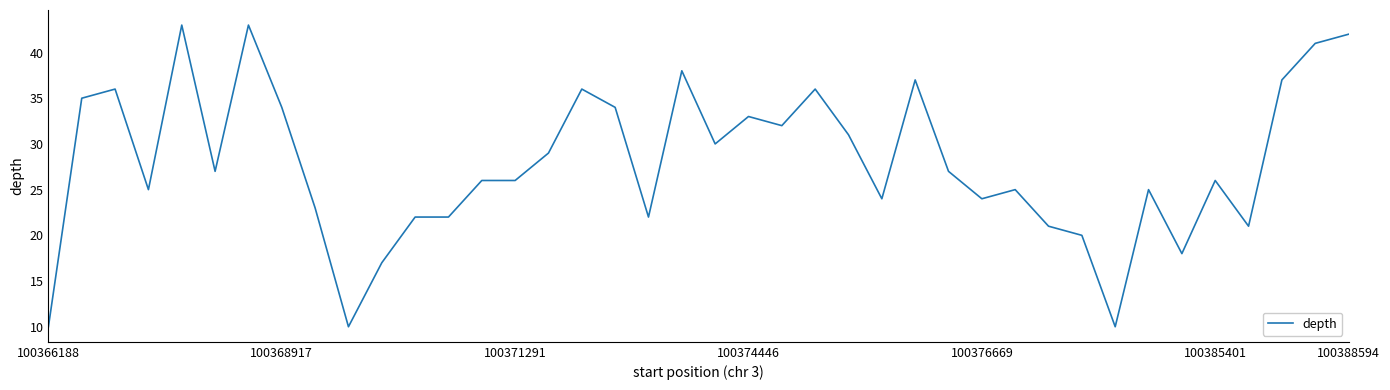

What is the greatest value displayed?

43